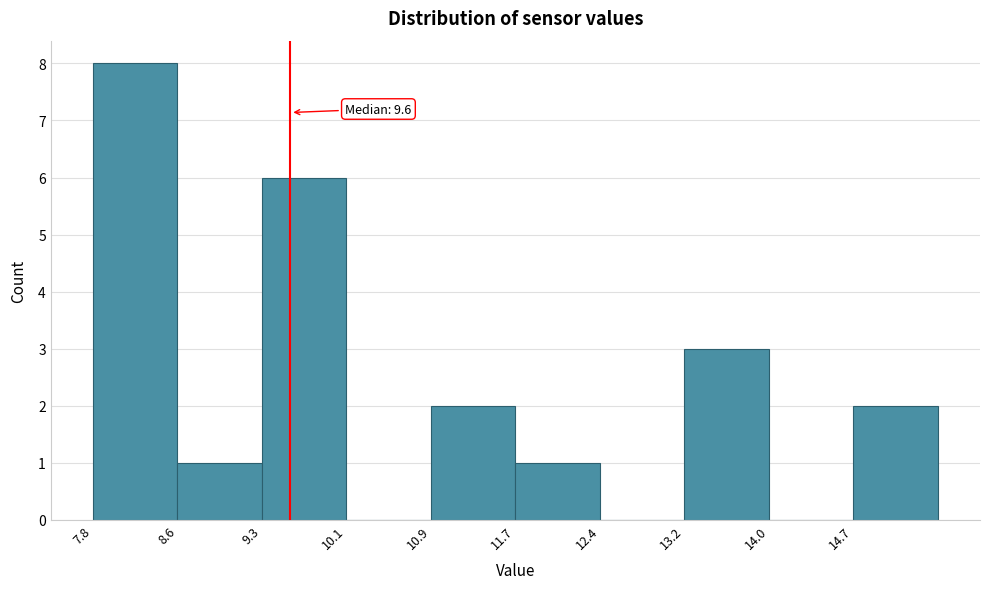

Which range on the x-axis has the tallest bar?

7.80 to 8.57